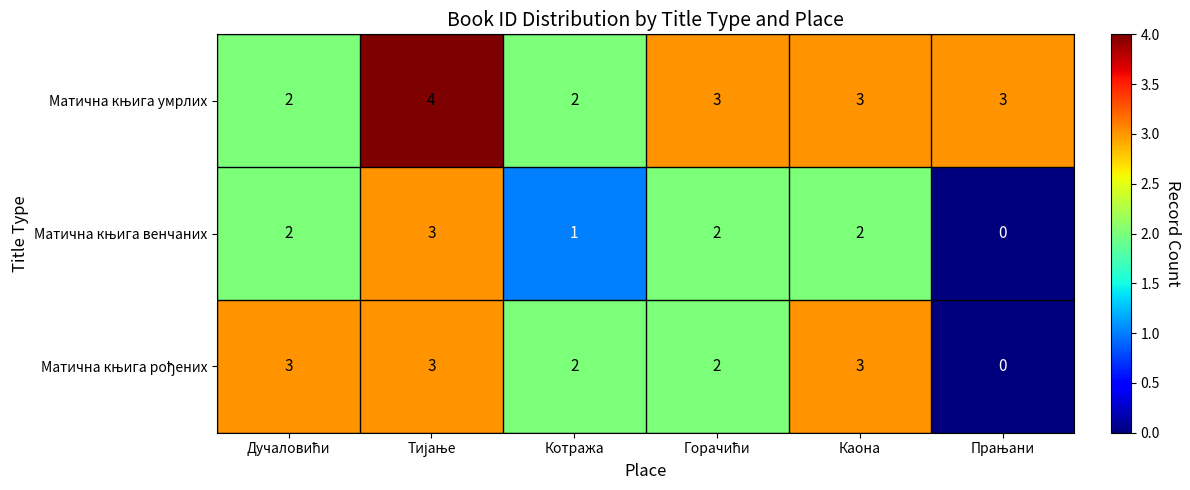

At how many categories does at least one series exceed 1?

6